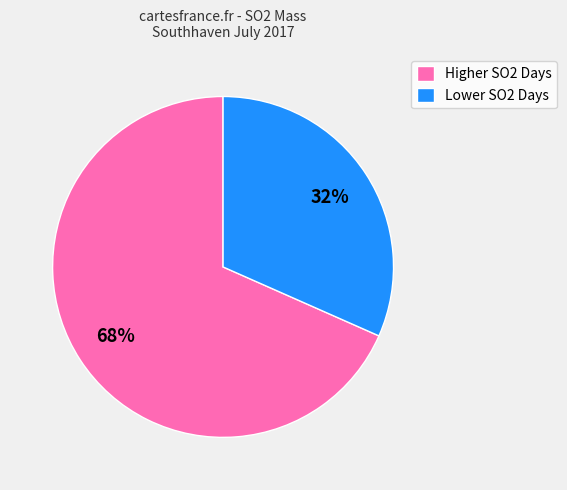

Is it true that Higher SO2 Days is 68% of the pie?

True